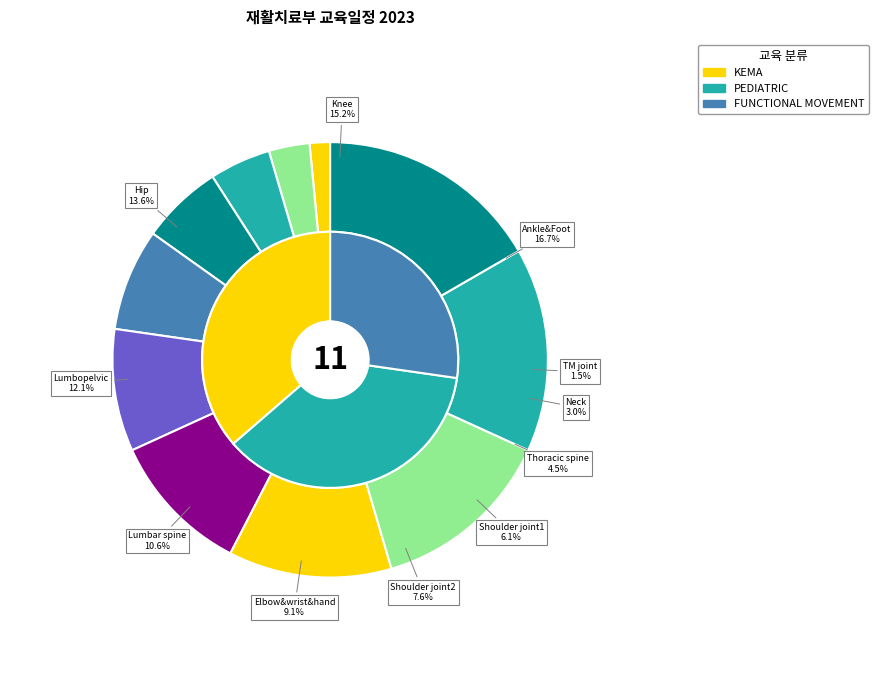

Rank the categories by value from lowest to highest.

TM joint, Neck, Thoracic spine, Shoulder joint1, Shoulder joint2, Elbow&wrist&hand, Lumbar spine, Lumbopelvic, Hip, Knee, Ankle&Foot